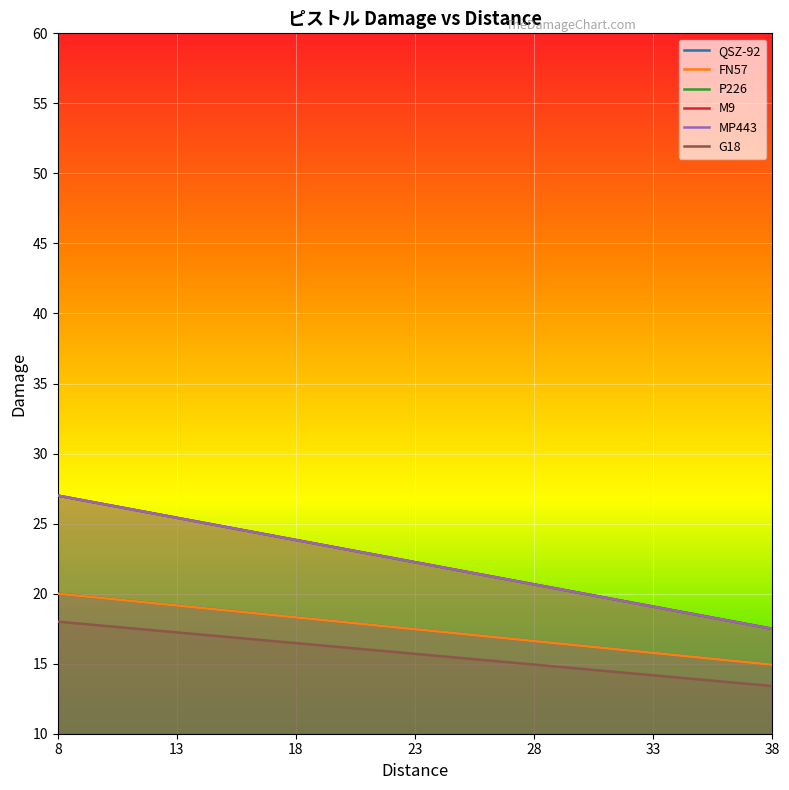

How many data points in P226 are above 22?

16